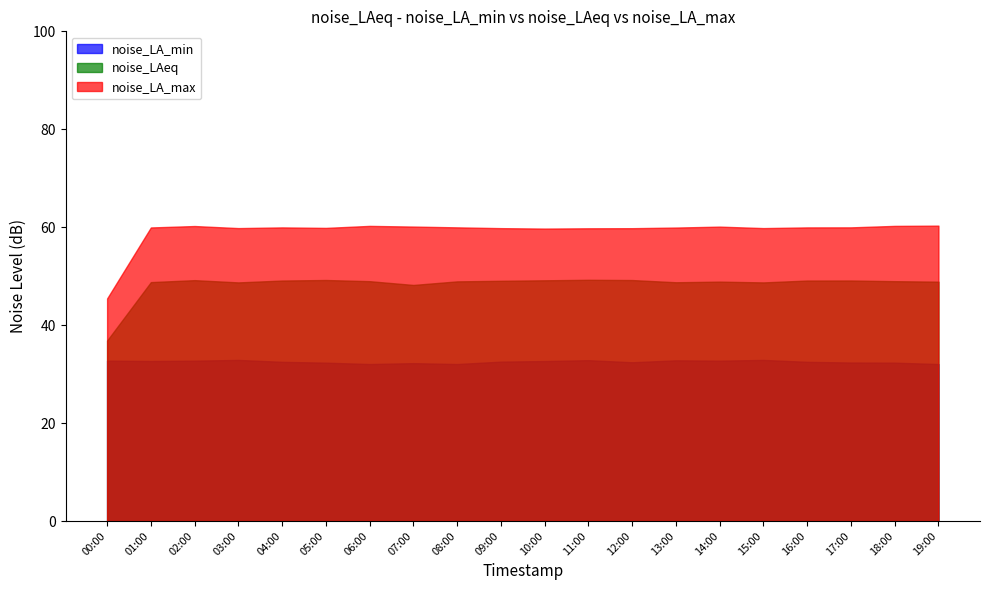

How many data points in noise_LA_max are less than 59?

1